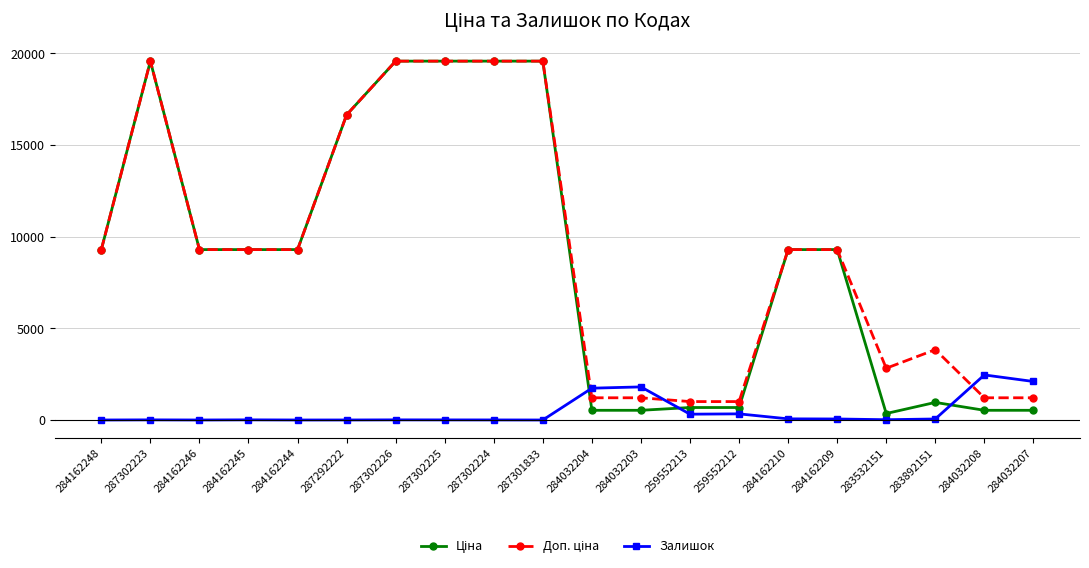

What is the greatest value displayed?

19564.9